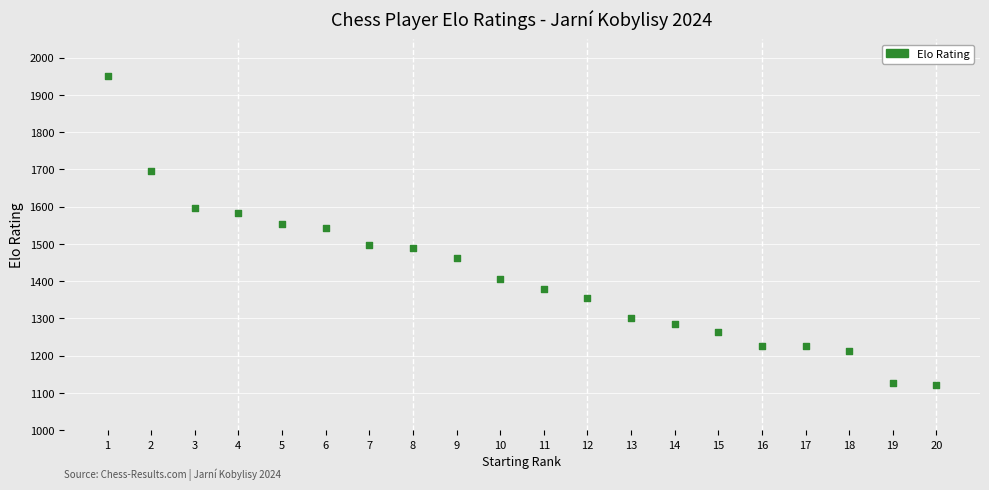

What is the range of Y values (max minus min)?

830